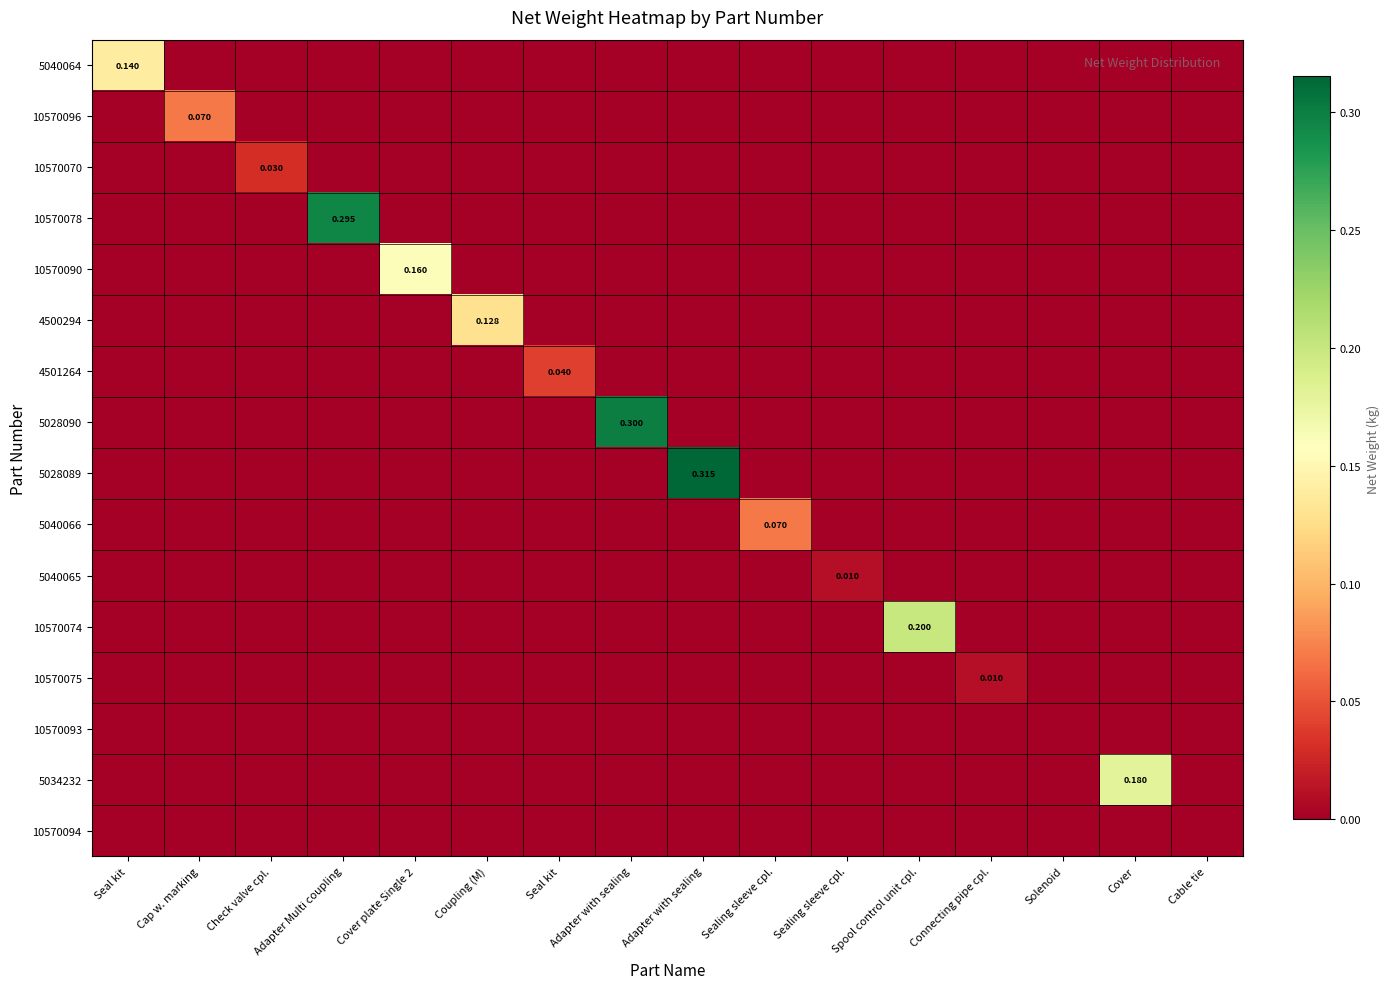

Which series changed the most between Cover plate Single 2 and Adapter with sealing?

5028090